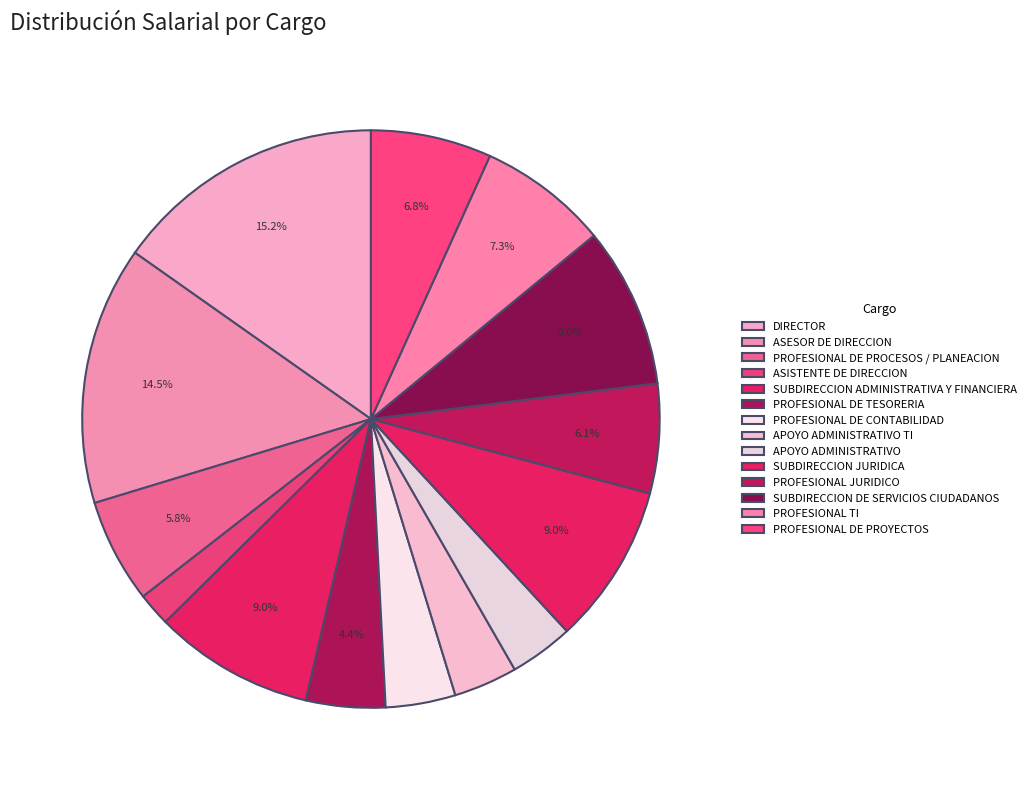

Rank the categories by value from lowest to highest.

ASISTENTE DE DIRECCION, APOYO ADMINISTRATIVO TI, APOYO ADMINISTRATIVO, PROFESIONAL DE CONTABILIDAD, PROFESIONAL DE TESORERIA, PROFESIONAL DE PROCESOS / PLANEACION, PROFESIONAL JURIDICO, PROFESIONAL DE PROYECTOS, PROFESIONAL TI, SUBDIRECCION ADMINISTRATIVA Y FINANCIERA, SUBDIRECCION JURIDICA, SUBDIRECCION DE SERVICIOS CIUDADANOS, ASESOR DE DIRECCION, DIRECTOR